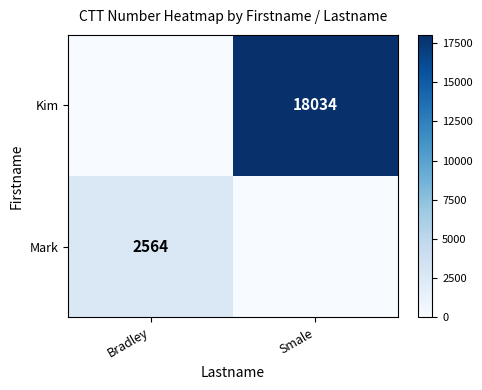

At which category is the sum across all series the highest?

Smale